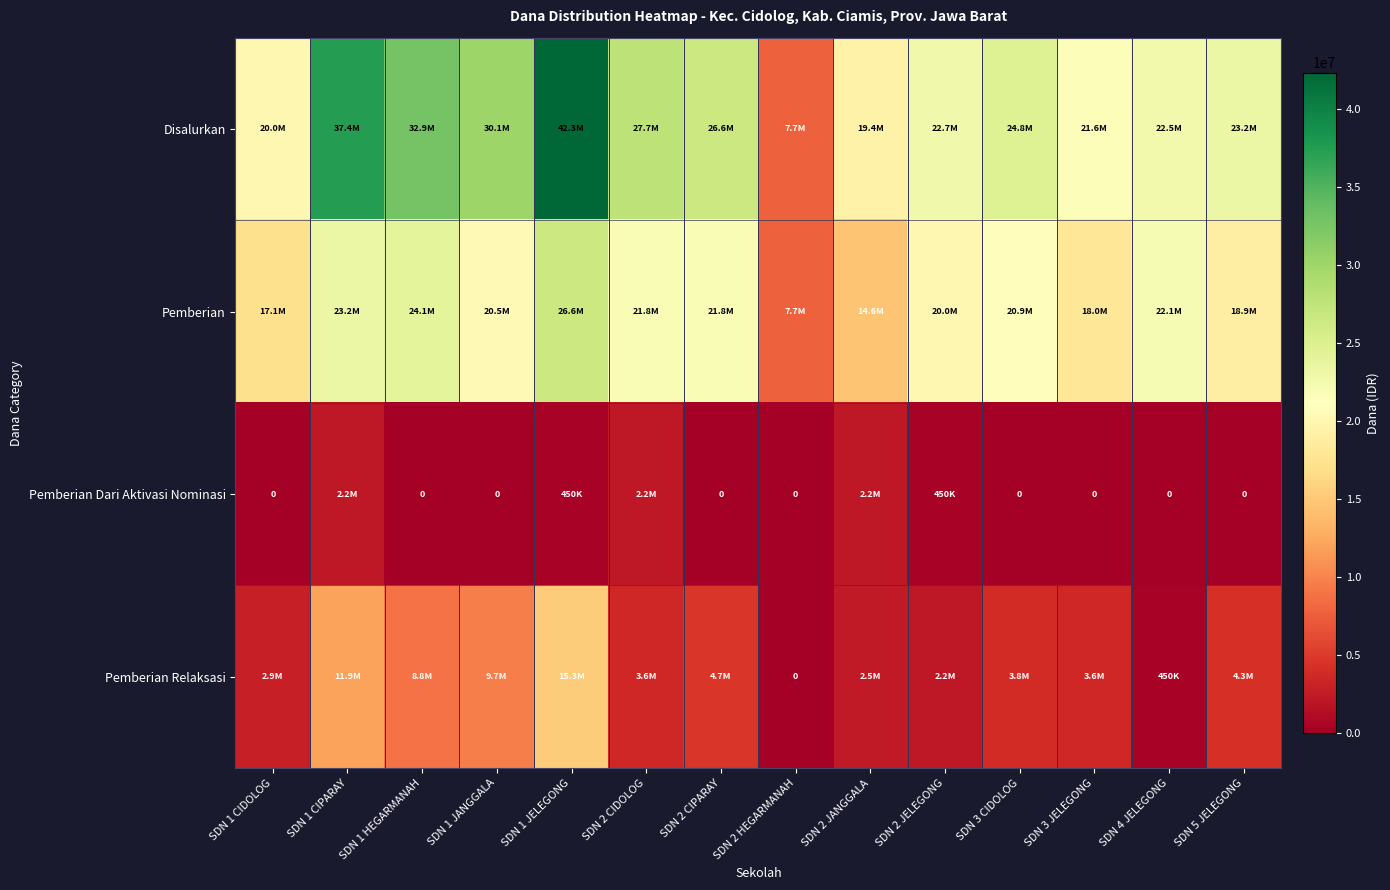

How many values in the Disalurkan series are below 24750000?

7